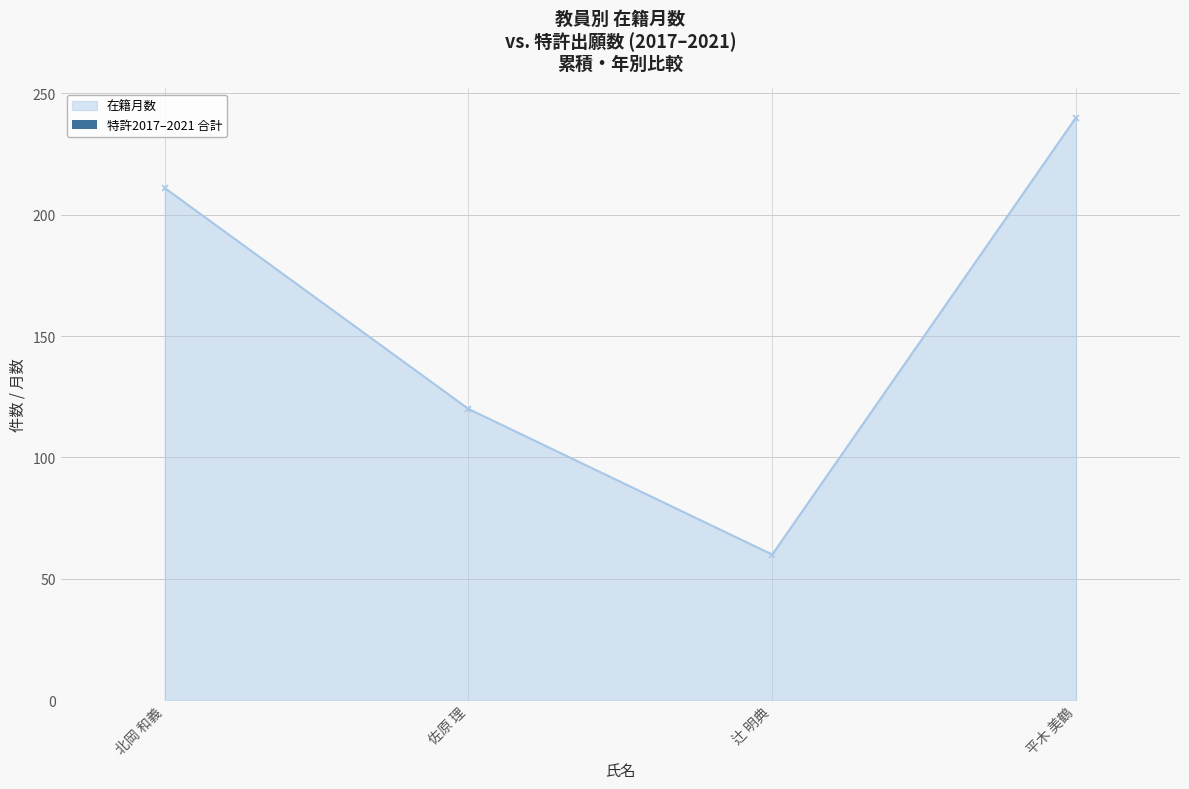

What is the greatest value displayed?

240